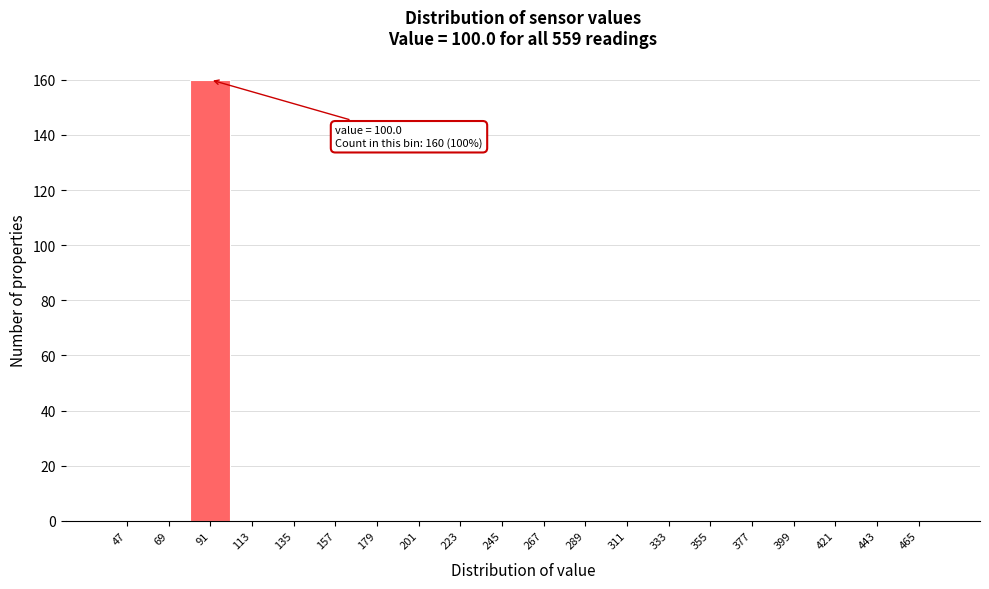

Reading left to right, what are all the values shown in this chart?

47=0	69=0	91=160	113=0	135=0	157=0	179=0	201=0	223=0	245=0	267=0	289=0	311=0	333=0	355=0	377=0	399=0	421=0	443=0	465=0